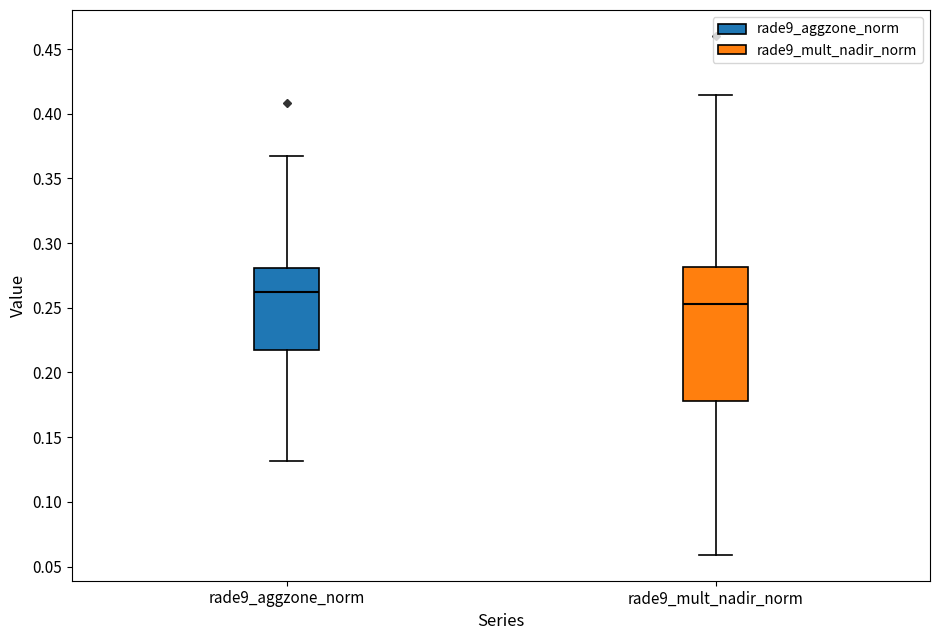

Reading left to right, read every box against the y-axis: the position of its median line, the range the box covers, and the ends of its whiskers. The values are not printed on the chart, so give them approximately, as read against the axis.

rade9_aggzone_norm: median 0.260, box 0.215 to 0.280, whiskers 0.130 to 0.365
rade9_mult_nadir_norm: median 0.255, box 0.180 to 0.280, whiskers 0.060 to 0.415